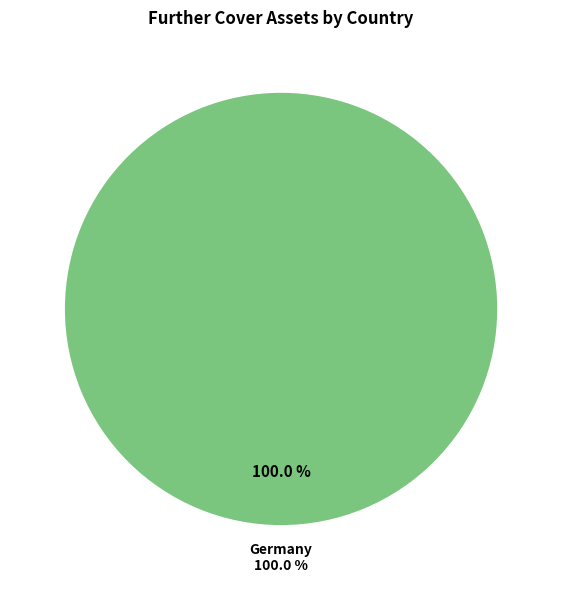

Does Great Britain represent more than half of the total?

No